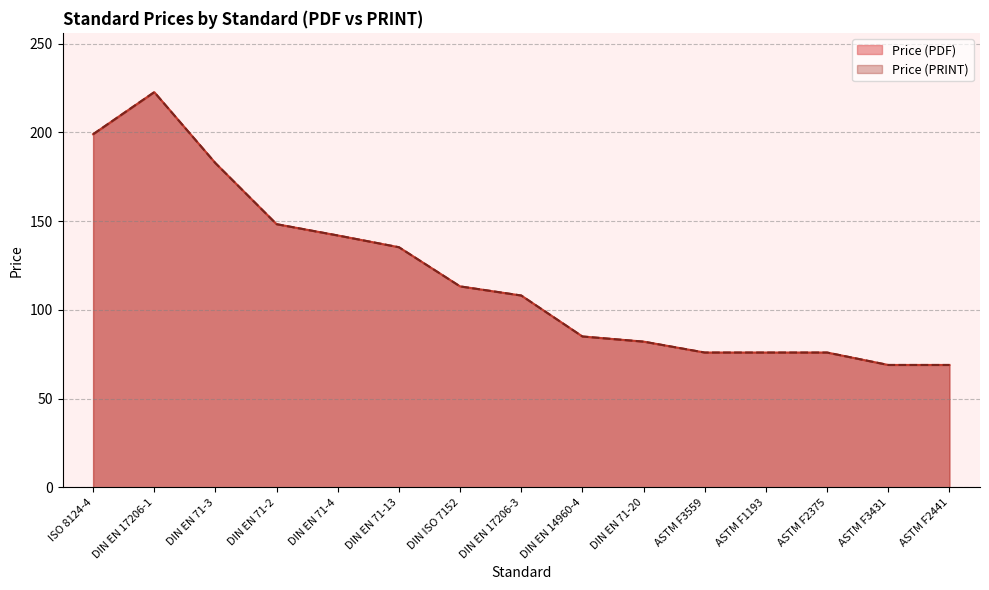

At which category does the chart reach its minimum across all series?

ASTM F3431